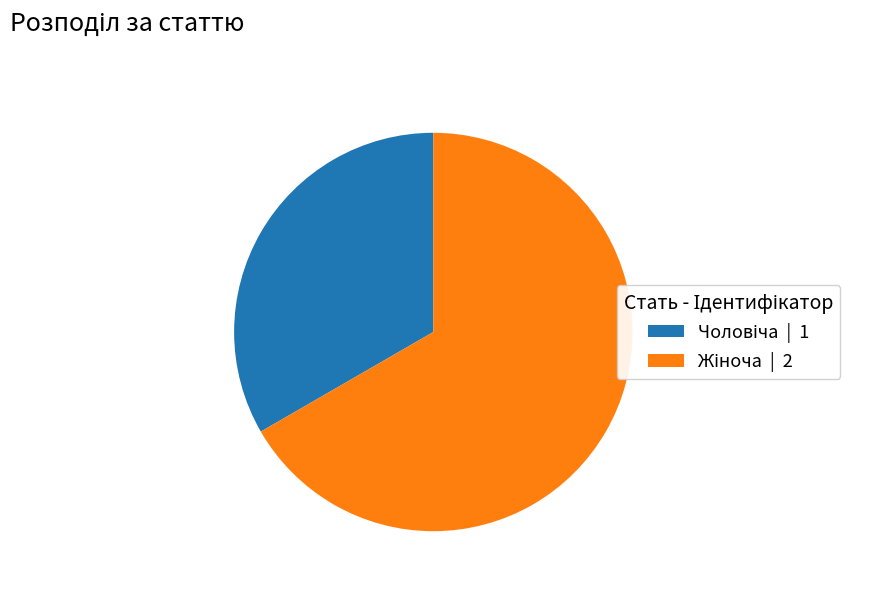

Is there any slice that represents more than half of the pie?

Yes